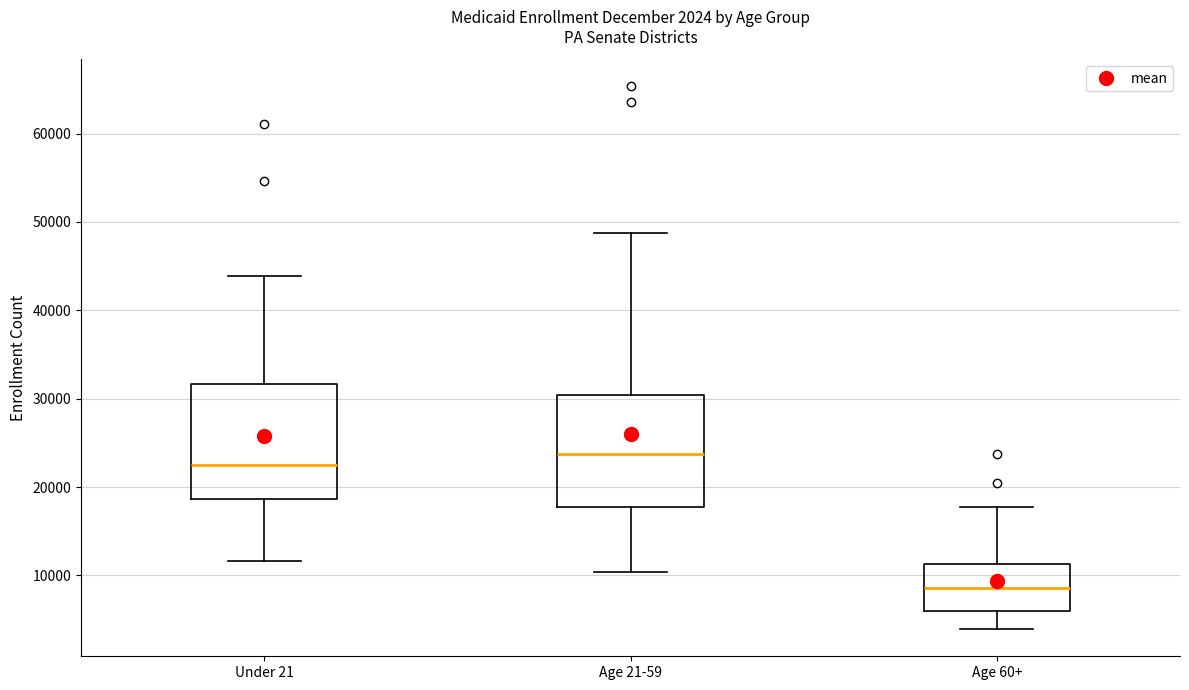

Which box's median line is the highest?

Age 21-59